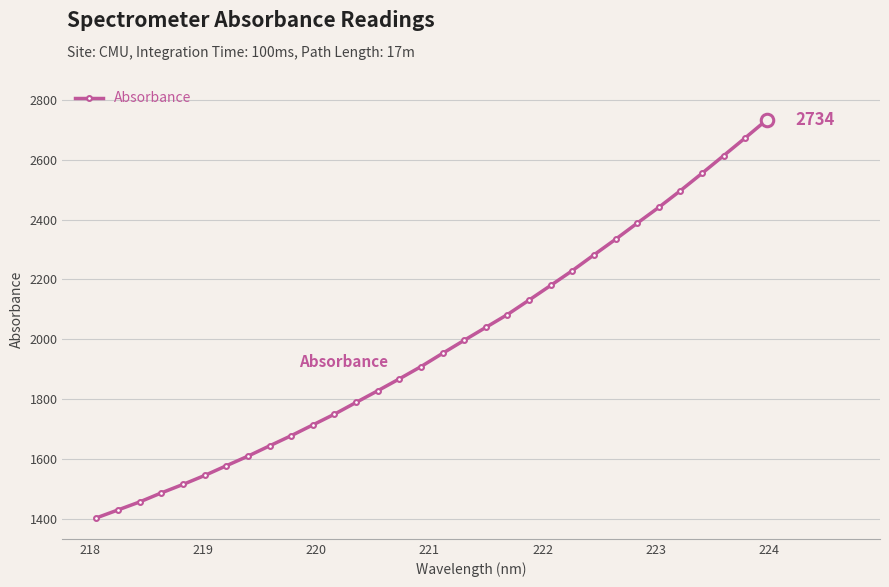

What is the value of the 20th point from the left?

2082.6